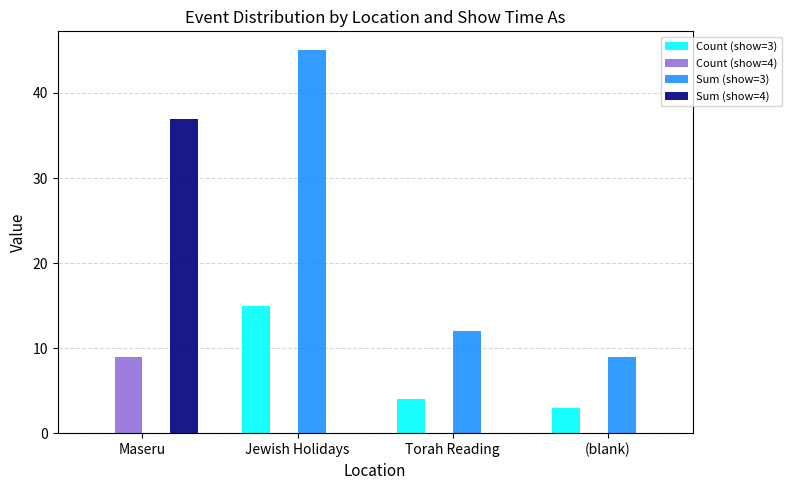

How many distinct data groups are displayed?

4